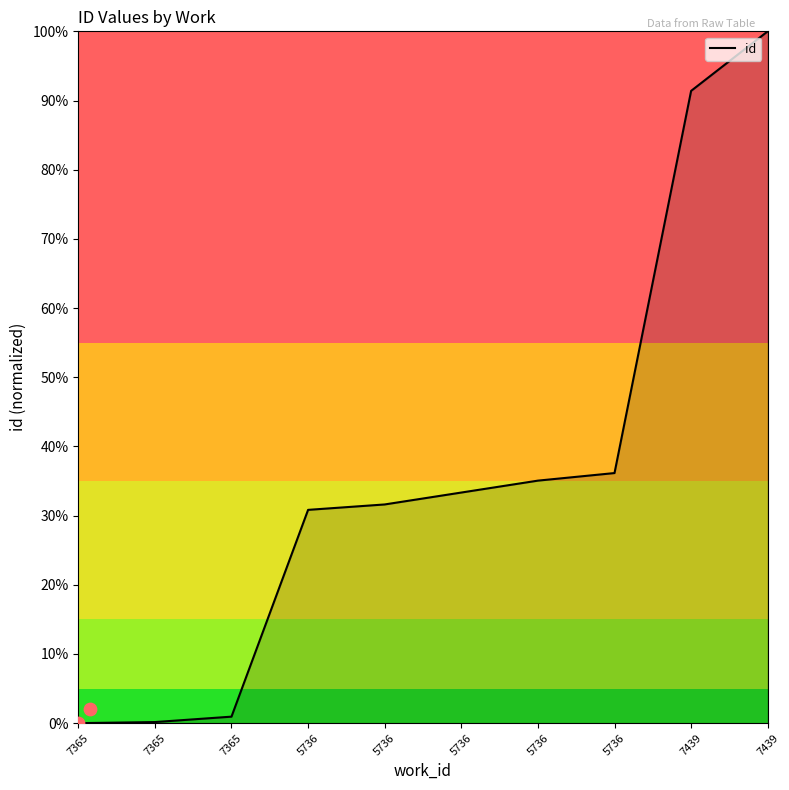

What is the change in value from 5736 to 7439?

+58.1